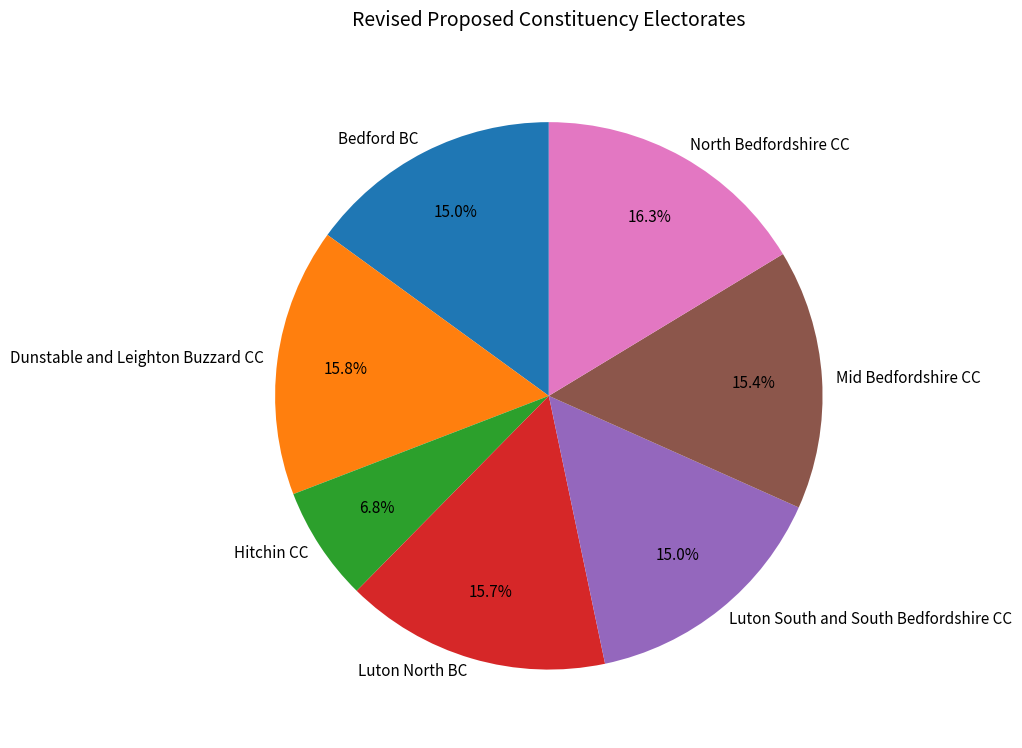

What is the ratio of the value at Luton South and South Bedfordshire CC to the value at Luton North BC?

1.0